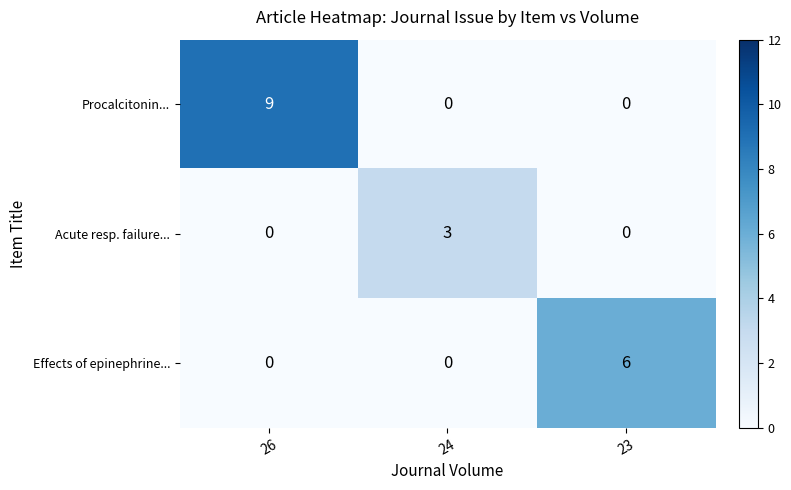

At which category does the chart reach its peak across all series?

26